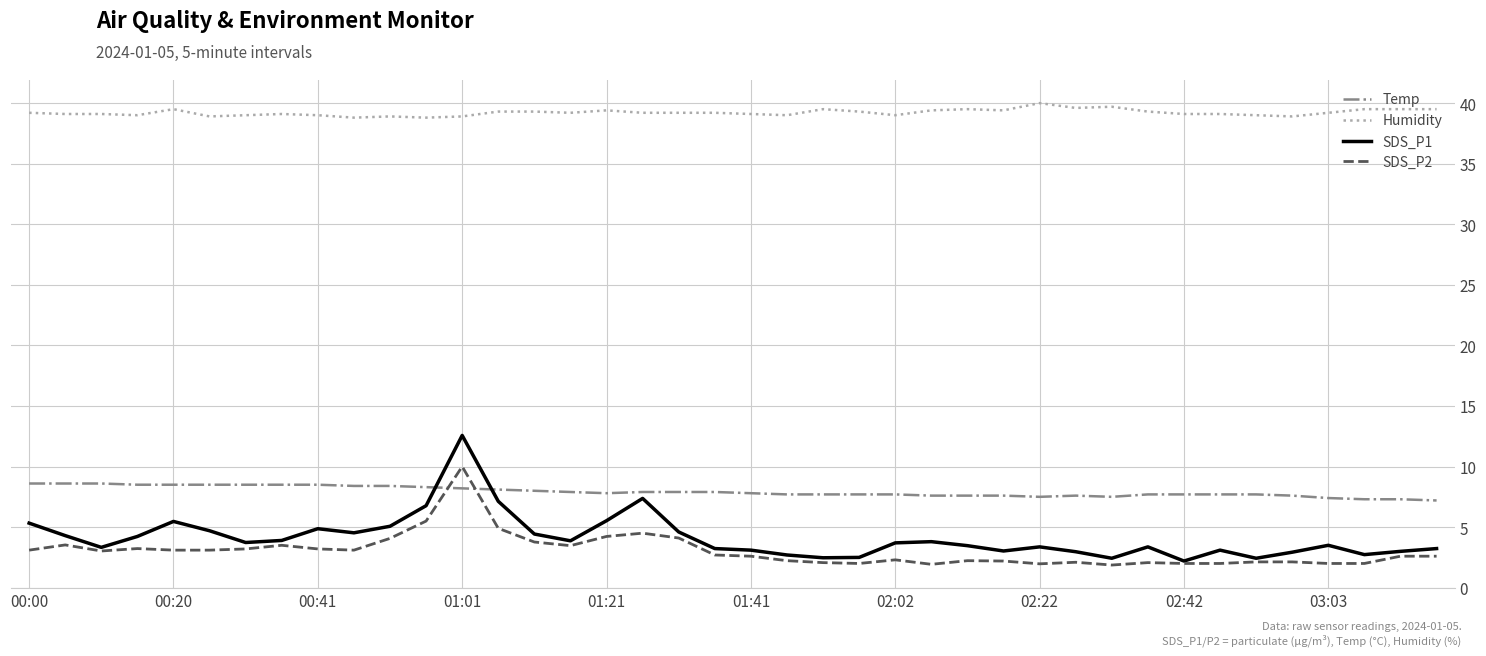

What is the maximum value for Humidity?

40.0